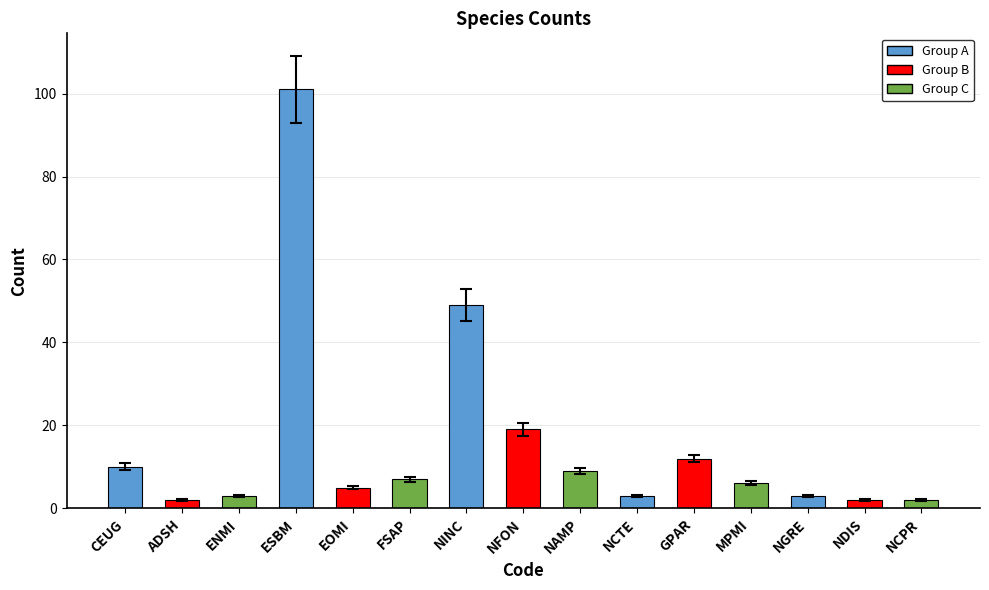

Reading left to right, what are all the values shown in this chart?

10	2	3	101	5	7	49	19	9	3	12	6	3	2	2